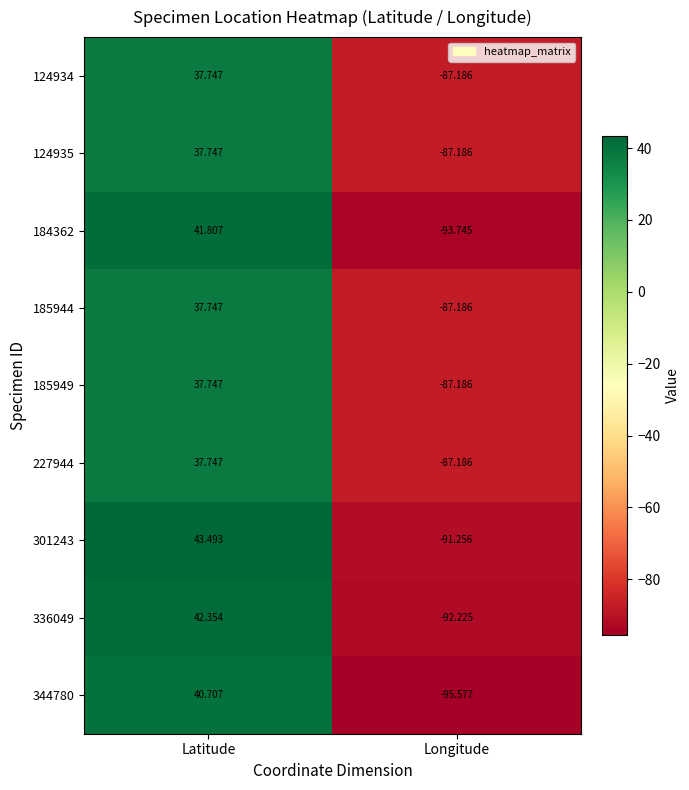

How many distinct data groups are displayed?

9